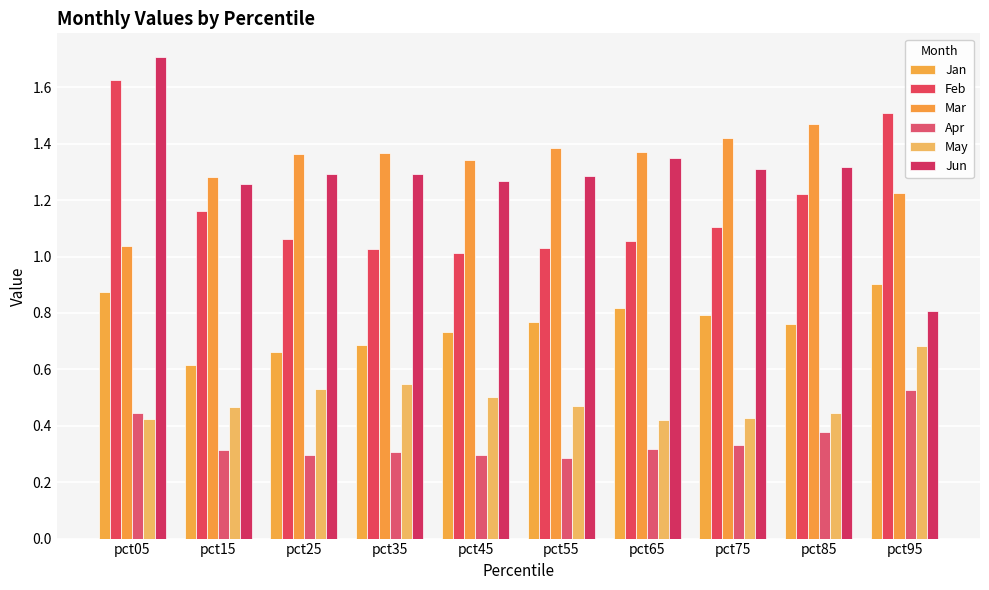

Is the value of Jan at pct05 greater than the value of Apr at pct05?

Yes